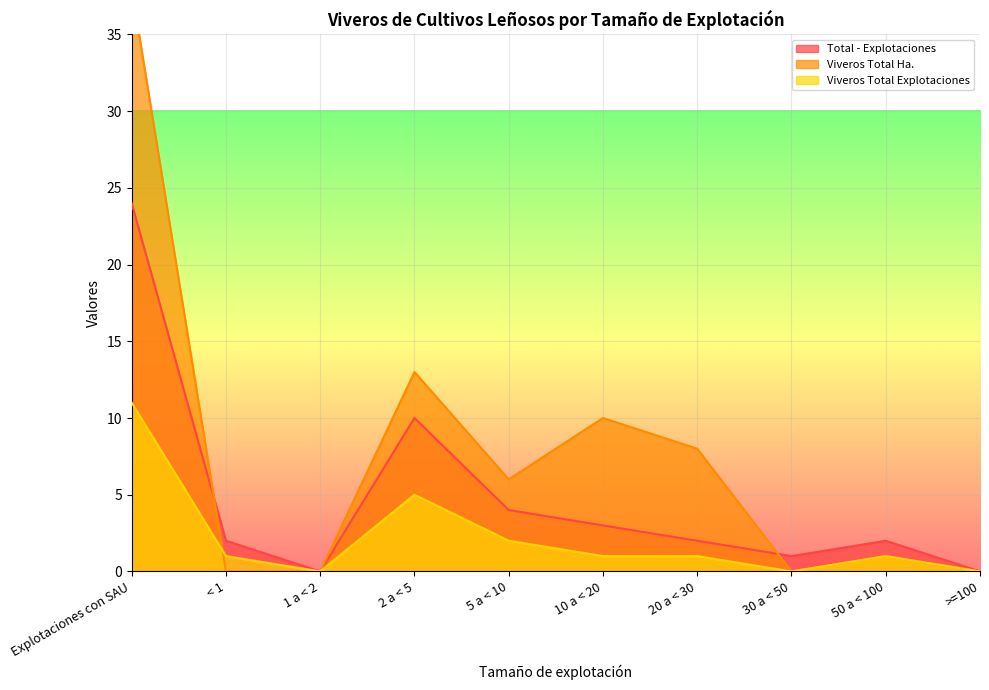

Reading left to right, transcribe all the data shown in this chart.

Total - Explotaciones: Explotaciones con SAU=24	< 1=2	1 a < 2=0	2 a < 5=10	5 a < 10=4	10 a < 20=3	20 a < 30=2	30 a < 50=1	50 a < 100=2	>=100=0
Viveros Total Ha.: Explotaciones con SAU=38	< 1=0	1 a < 2=0	2 a < 5=13	5 a < 10=6	10 a < 20=10	20 a < 30=8	30 a < 50=0	50 a < 100=1	>=100=0
Viveros Total Explotaciones: Explotaciones con SAU=11	< 1=1	1 a < 2=0	2 a < 5=5	5 a < 10=2	10 a < 20=1	20 a < 30=1	30 a < 50=0	50 a < 100=1	>=100=0